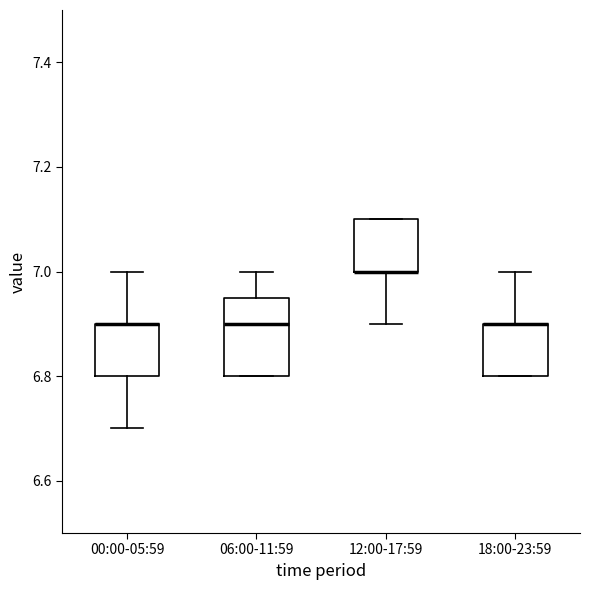

Reading left to right, read every box against the y-axis: the position of its median line, the range the box covers, and the ends of its whiskers. The values are not printed on the chart, so give them approximately, as read against the axis.

00:00-05:59: median 6.90 (drawn on the box's upper edge), box 6.80 to 6.90, whiskers 6.70 to 7.00
06:00-11:59: median 6.90, box 6.80 to 6.96, whiskers 6.80 to 7.00
12:00-17:59: median 7.00 (drawn on the box's lower edge), box 7.00 to 7.10, whiskers 6.90 to 7.10
18:00-23:59: median 6.90 (drawn on the box's upper edge), box 6.80 to 6.90, whiskers 6.80 to 7.00